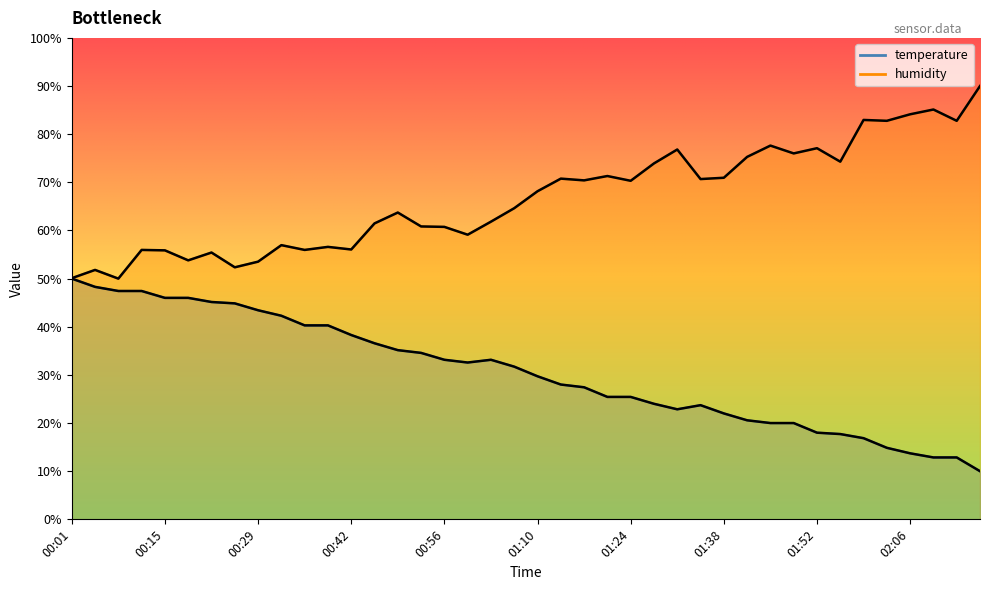

How many categories are shown in the chart?

40